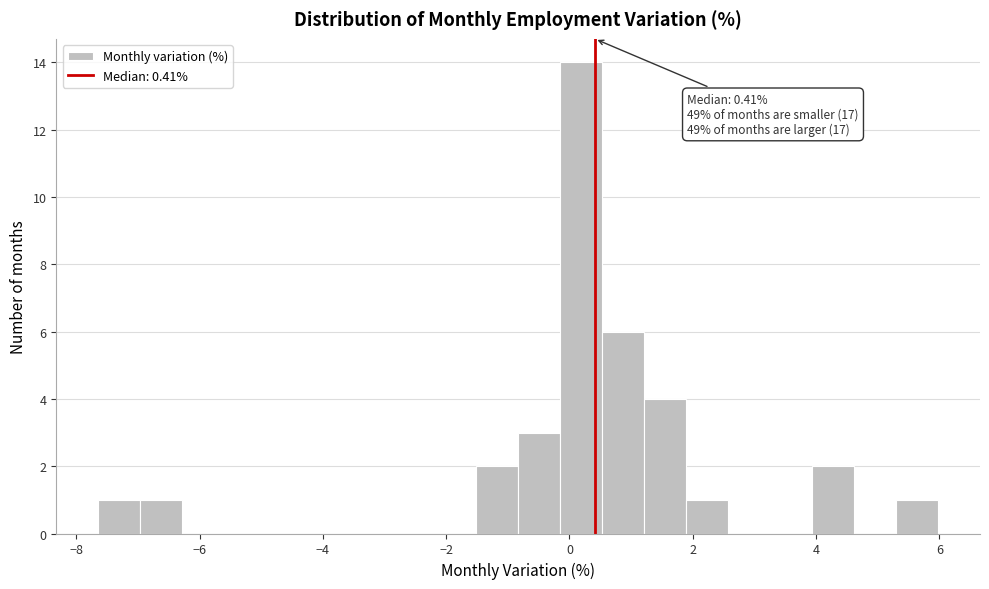

Read against the x-axis, roughly where is the centre of the tallest bar?

0.2